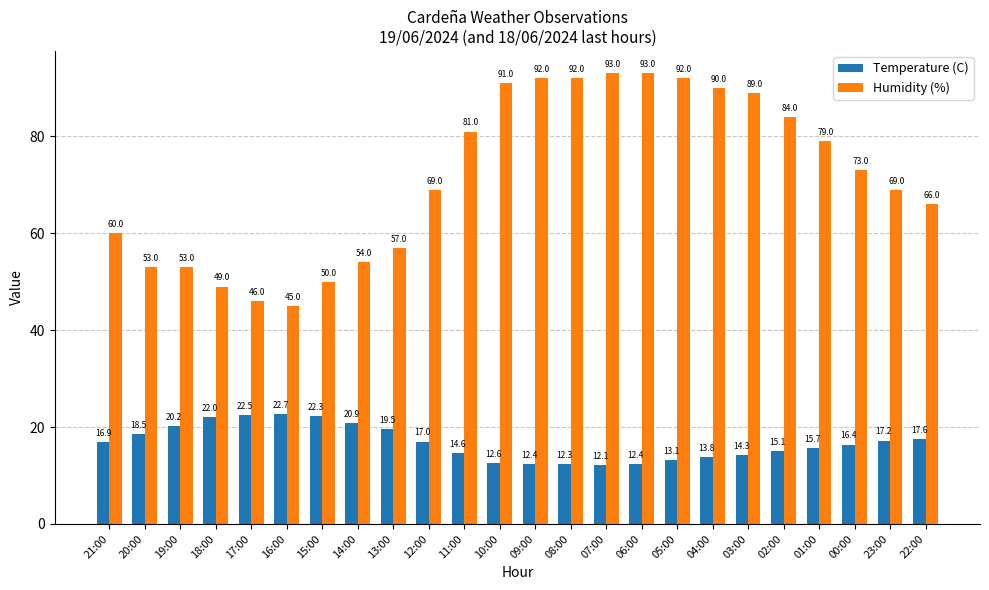

Reading left to right, what are all the values shown in this chart?

Temperature (C): 16.9	18.5	20.2	22.0	22.5	22.7	22.3	20.9	19.5	17.0	14.6	12.6	12.4	12.3	12.1	12.4	13.1	13.8	14.3	15.1	15.7	16.4	17.2	17.6
Humidity (%): 60.0	53.0	53.0	49.0	46.0	45.0	50.0	54.0	57.0	69.0	81.0	91.0	92.0	92.0	93.0	93.0	92.0	90.0	89.0	84.0	79.0	73.0	69.0	66.0